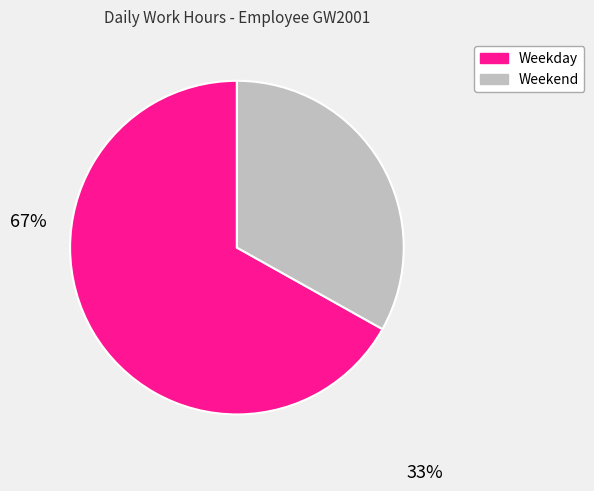

Is there any slice that represents more than half of the pie?

Yes